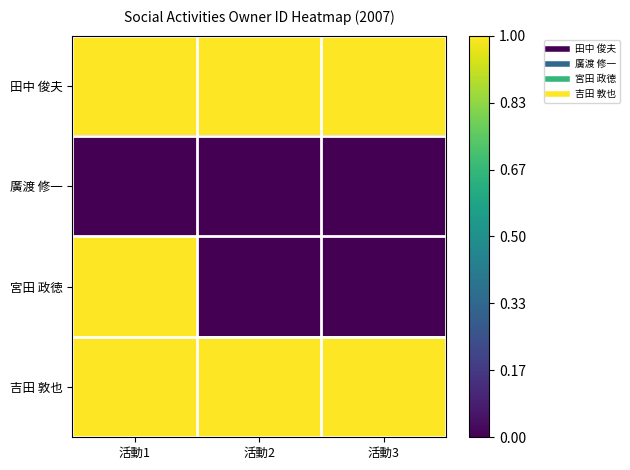

Reading left to right, transcribe all the data shown in this chart.

田中 俊夫: 活動1=1.0	活動2=1.0	活動3=1.0
廣渡 修一: 活動1=0.0	活動2=0.0	活動3=0.0
宮田 政徳: 活動1=1.0	活動2=0.0	活動3=0.0
吉田 敦也: 活動1=1.0	活動2=1.0	活動3=1.0